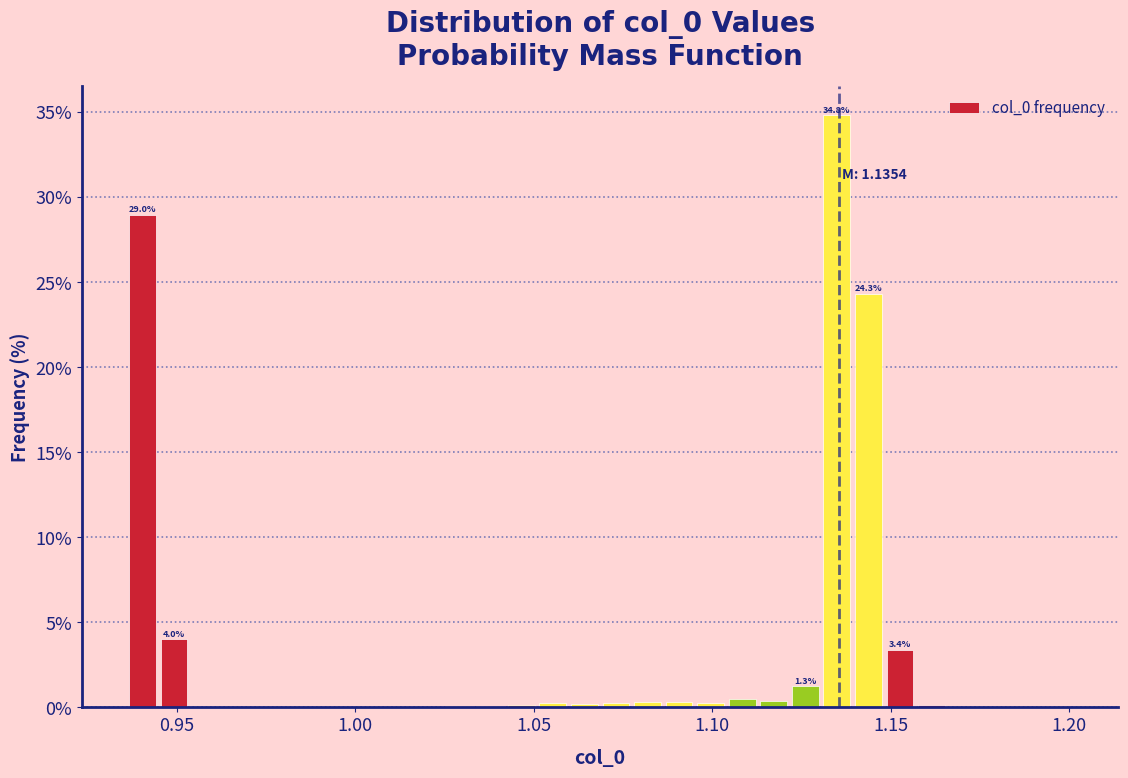

Read against the x-axis, roughly where is the centre of the tallest bar?

1.135